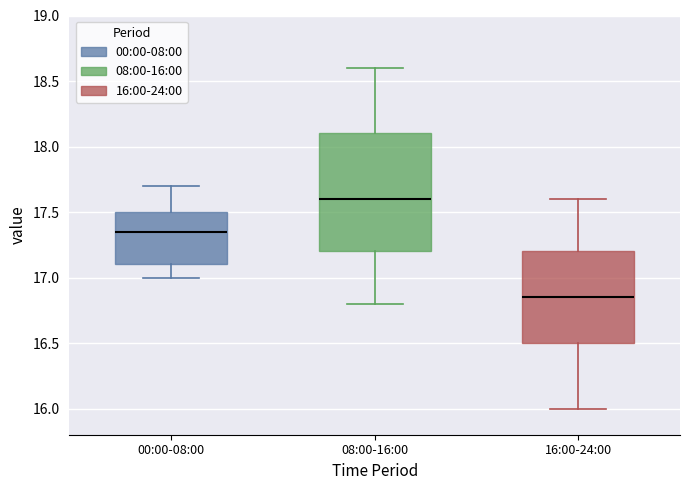

Comparing the boxes themselves (not the whiskers), which one is the tallest?

08:00-16:00